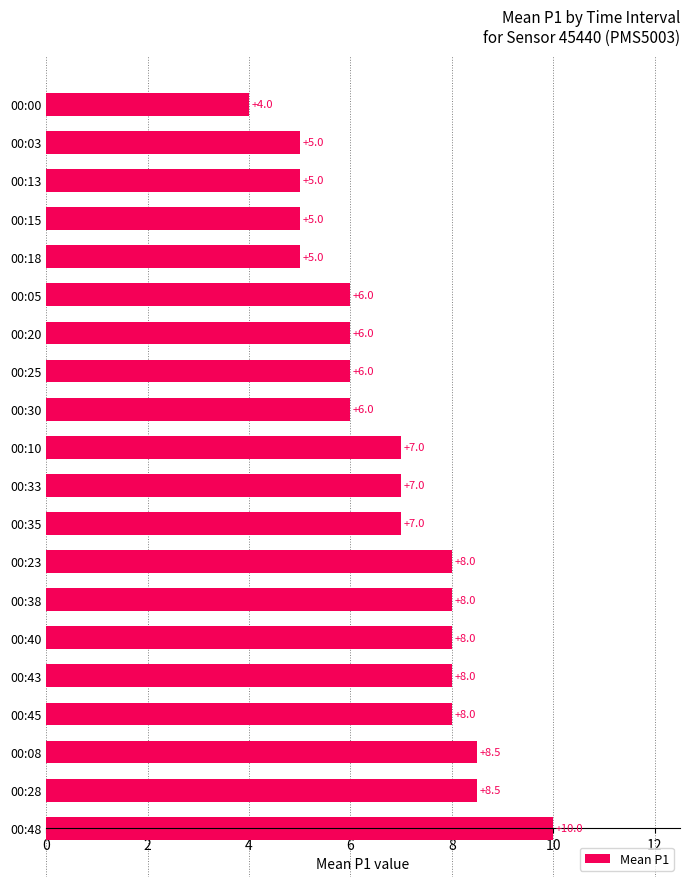

Is it true that the value at 00:33 is 7.0?

True